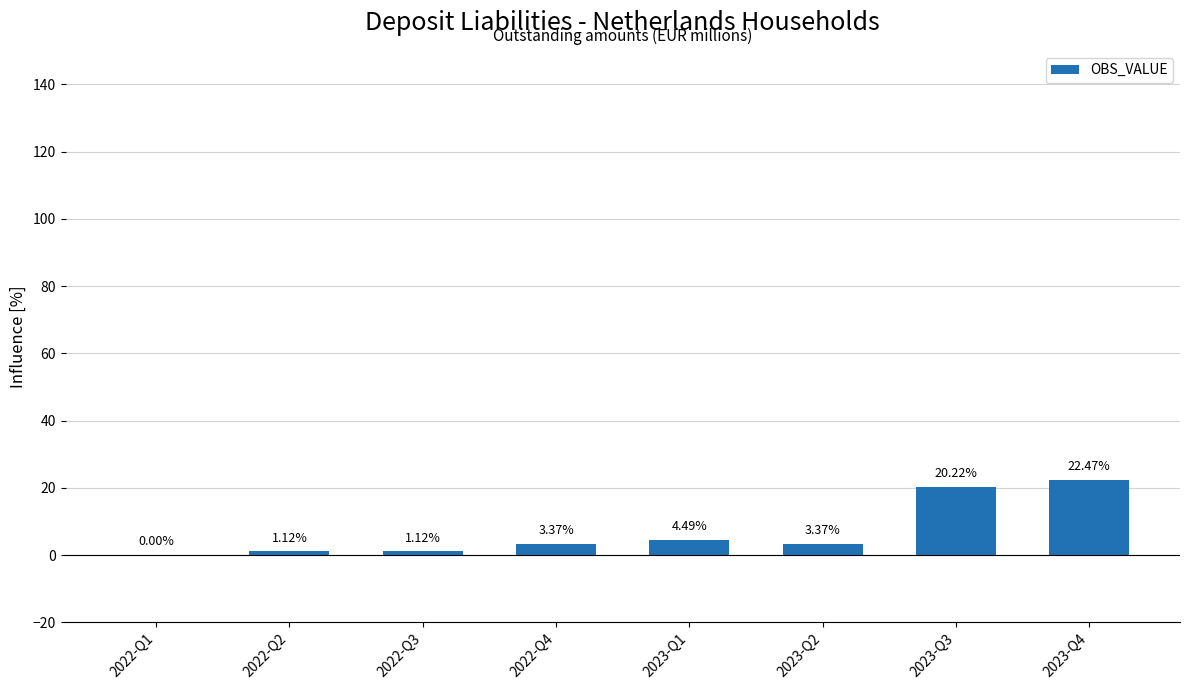

What is the average value?

7.0